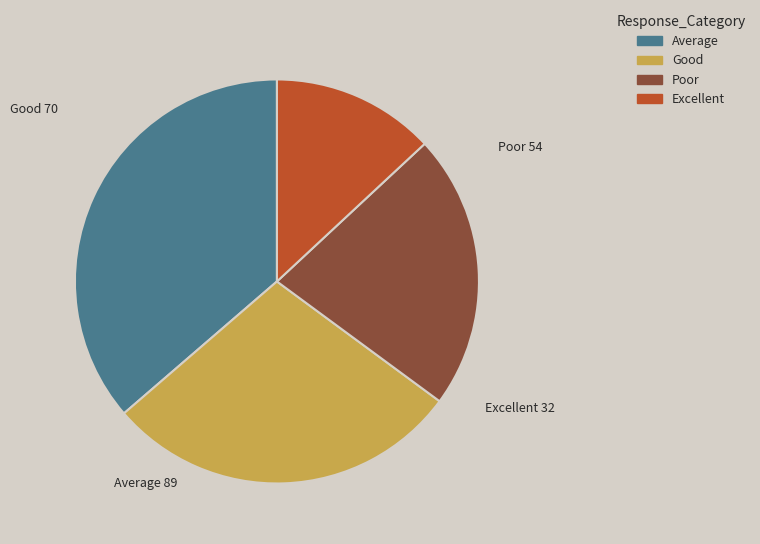

Is there a majority slice in this chart?

No